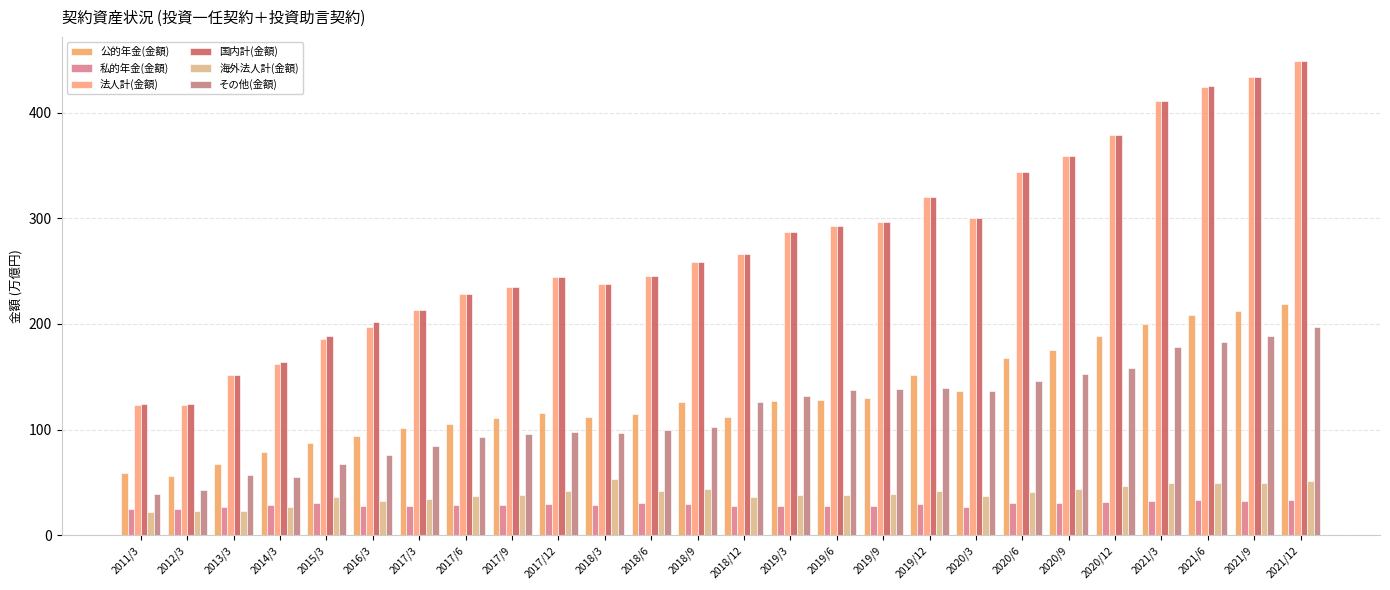

What is the difference between the maximum and minimum values in the その他(金額) series?

157.9